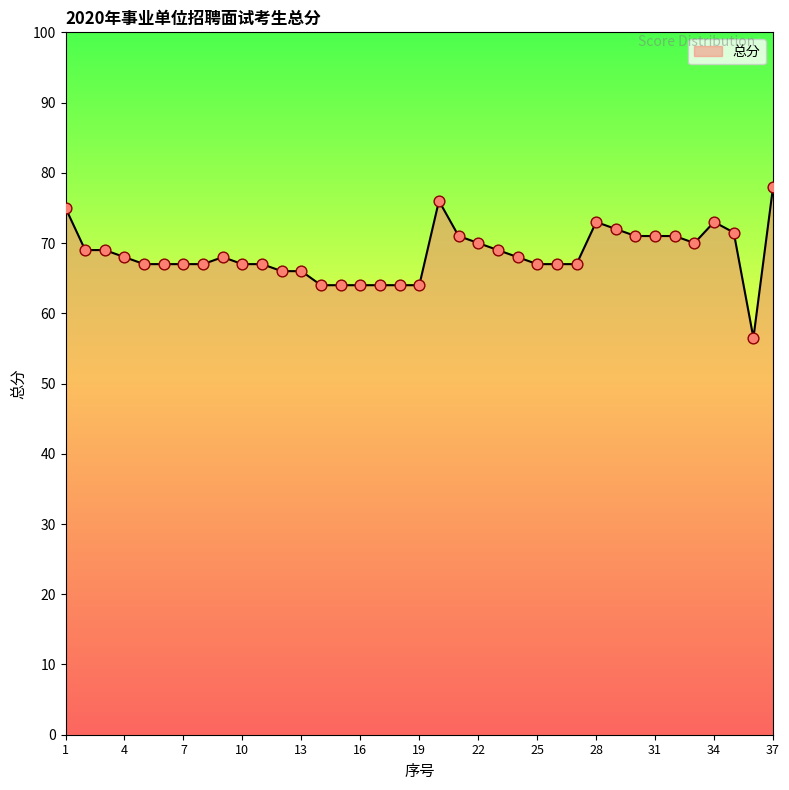

What is the maximum value shown in the chart?

78.0